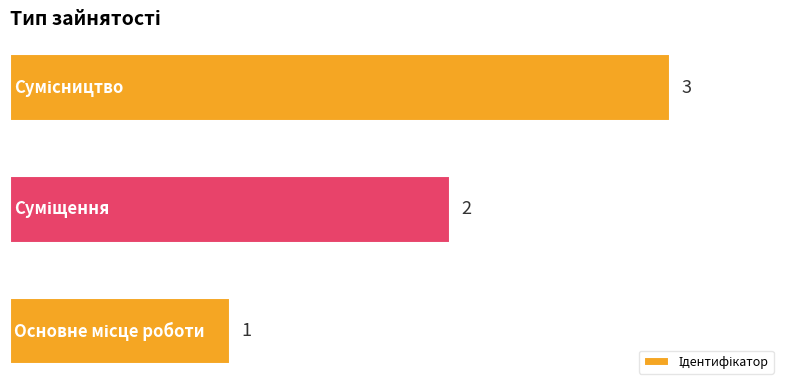

What is the maximum value shown in the chart?

3